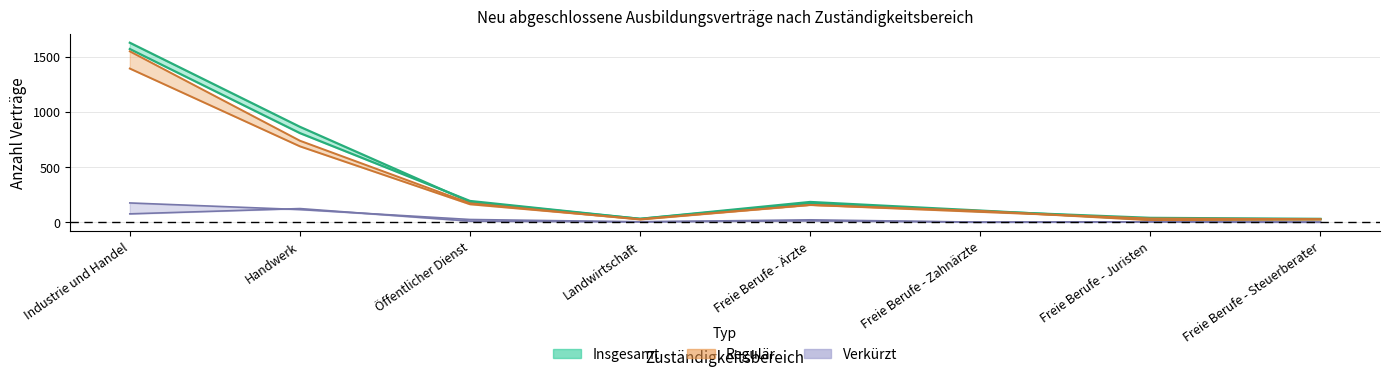

True or false: Regulär 2021 and Verkürzt 2021 intersect in this chart.

False